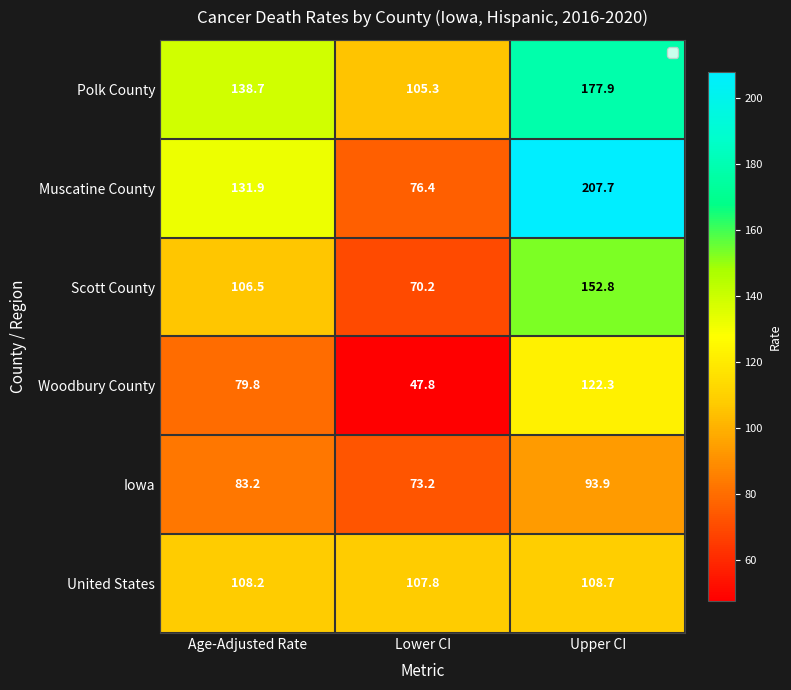

What is the average value of the Polk County series?

140.6